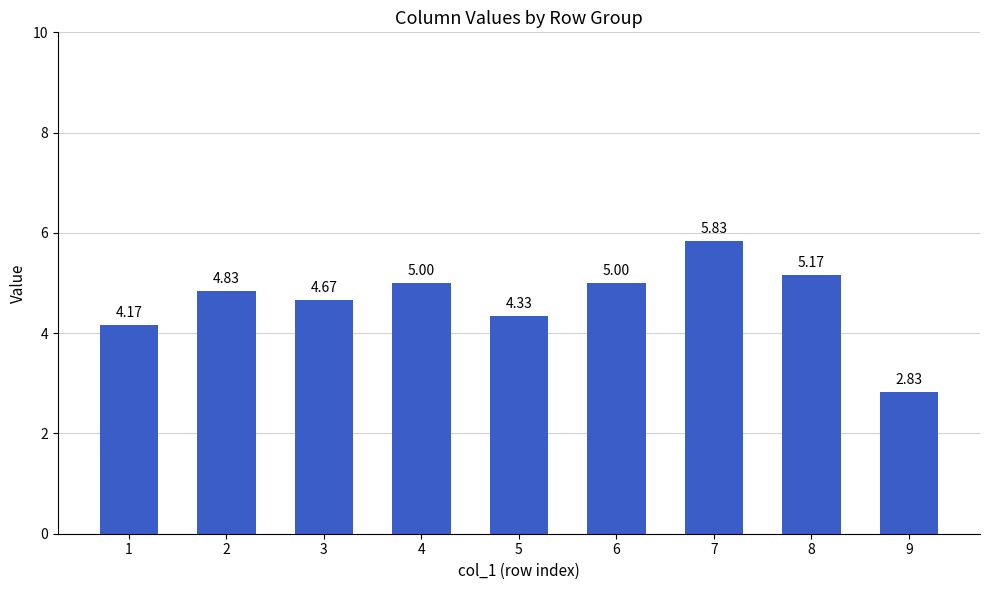

Which category has the highest value across all series?

7